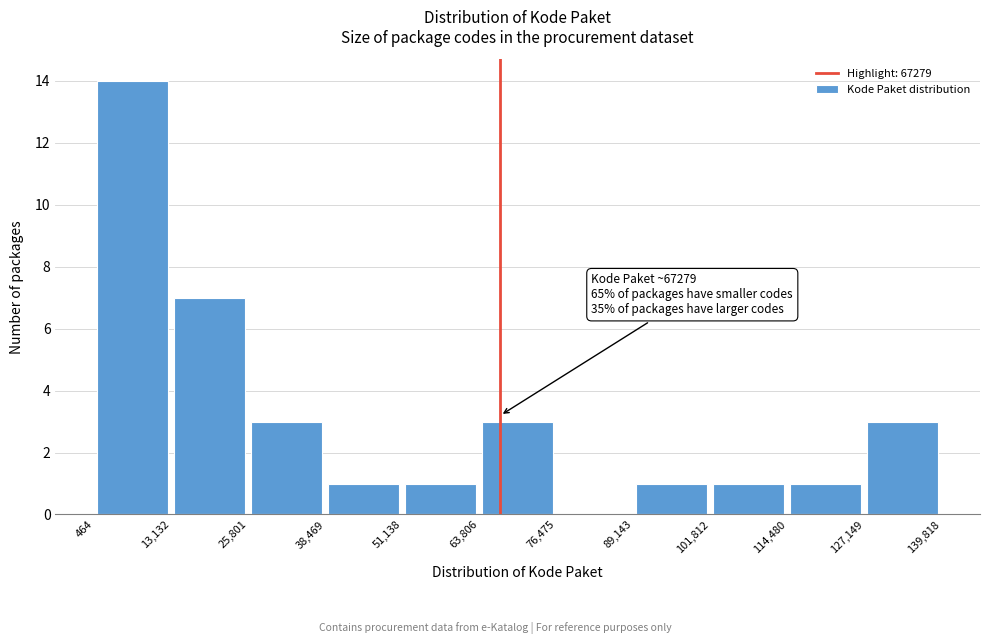

Over which range of the x-axis is the bar tallest?

464 to 13,132